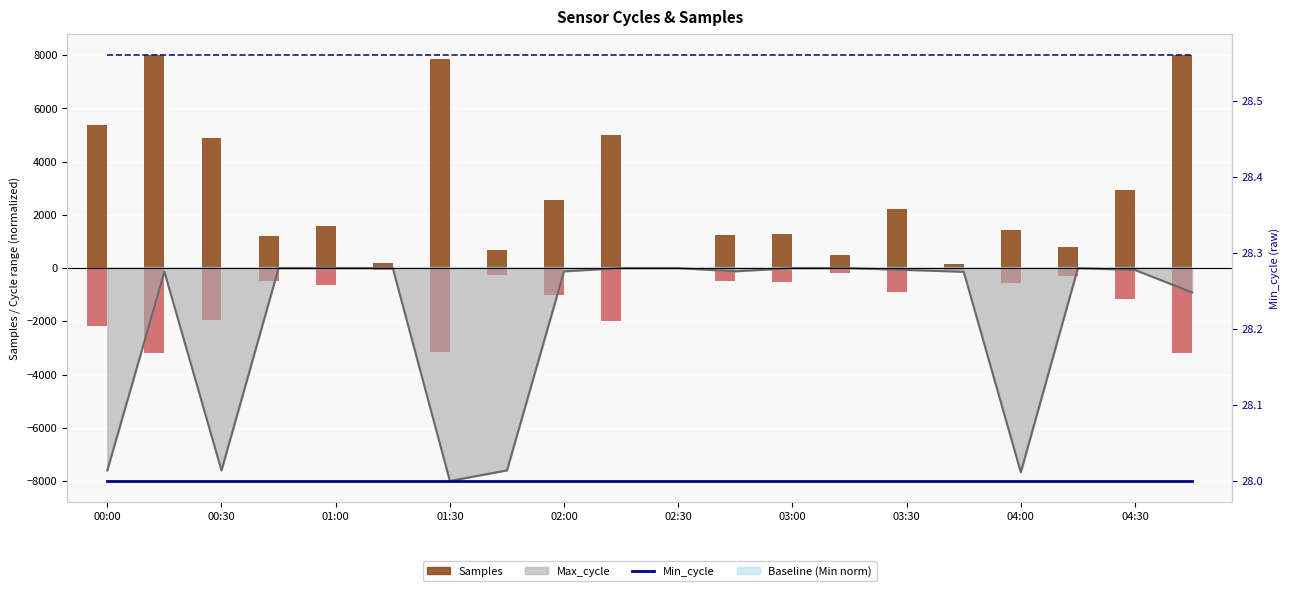

True or false: Min_cycle has a value of 28.0 at 01:30.

True